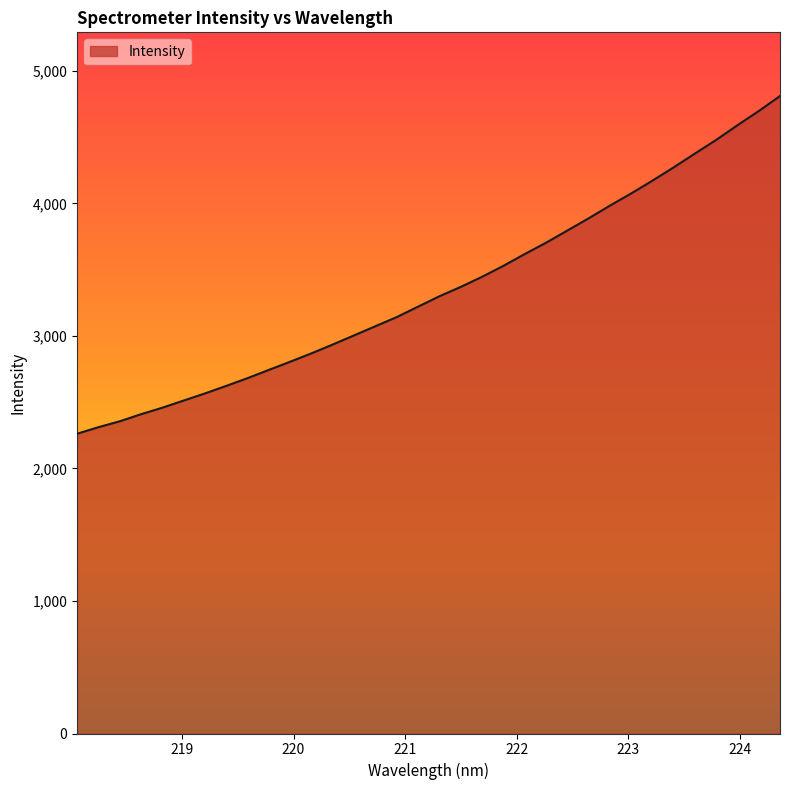

What is the difference between the maximum and minimum values?

2547.7